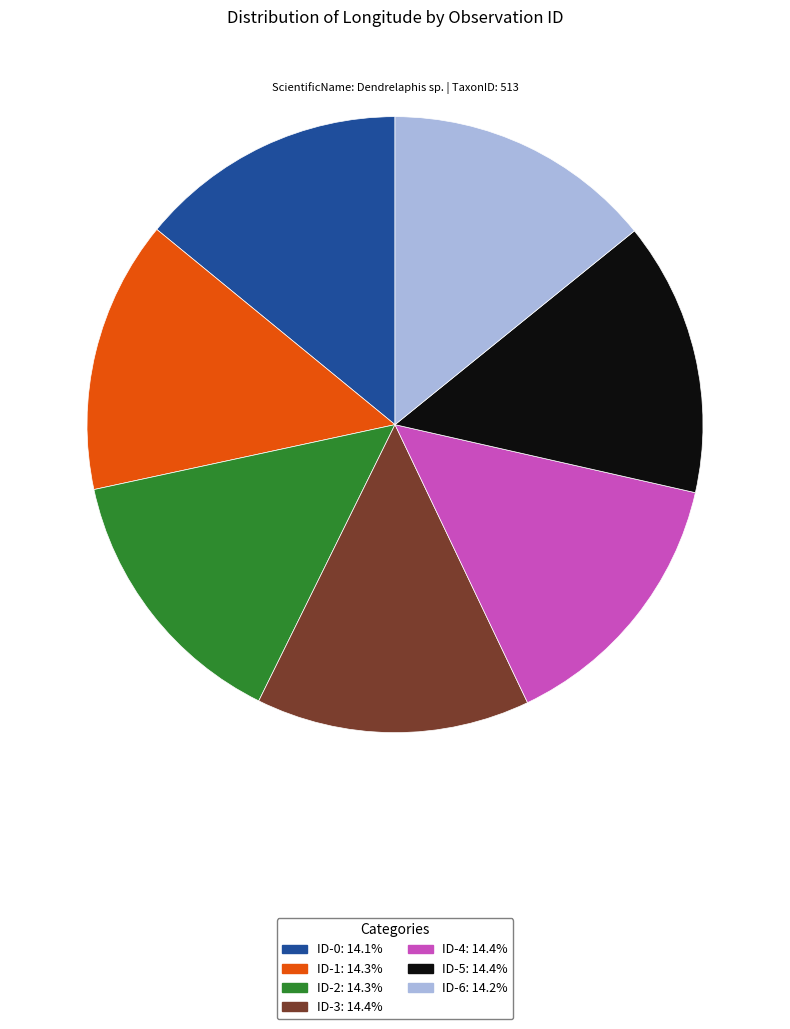

How many segments does this pie chart have?

7